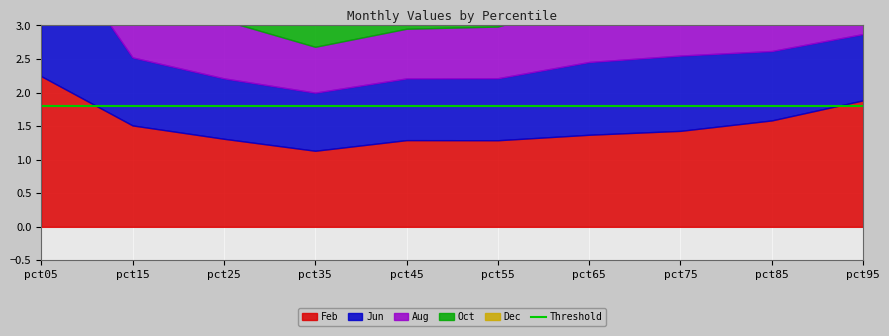

Is it true that Oct equals 0.7 at pct45?

True